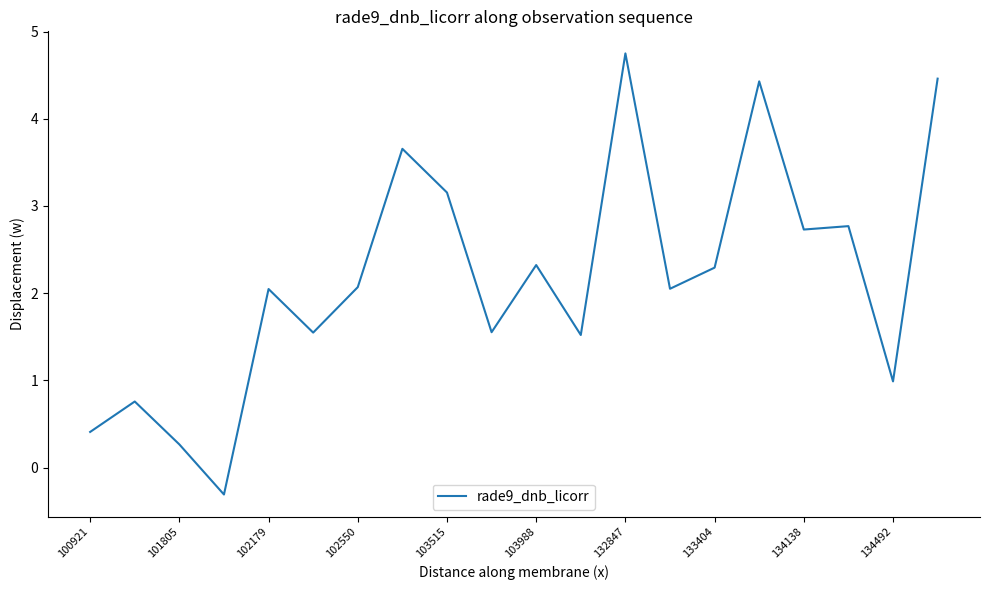

What is the difference between the maximum and minimum values?

5.1